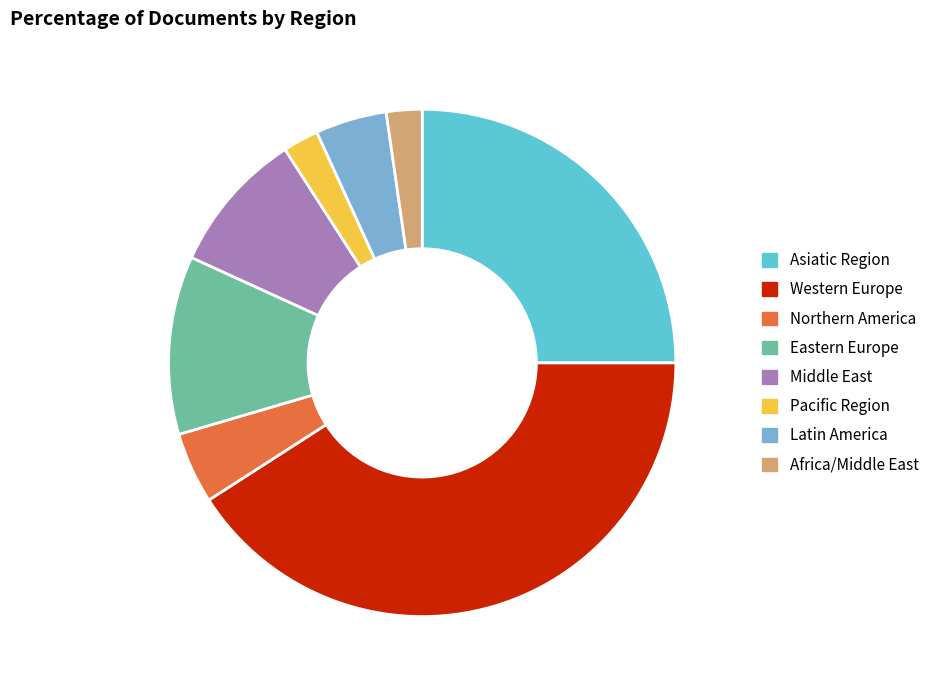

Between Eastern Europe and Middle East, which is larger?

Eastern Europe